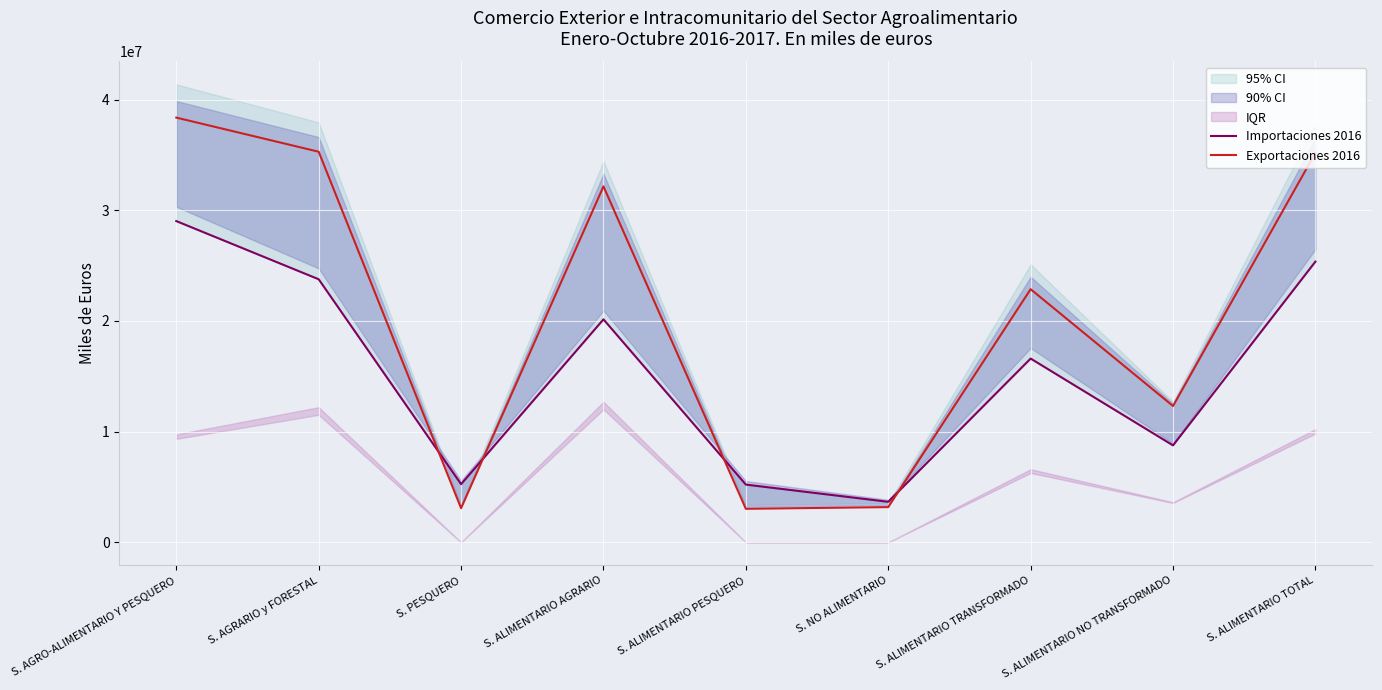

True or false: Exportaciones 2016 has a value of 13969667 at S. ALIMENTARIO TRANSFORMADO.

False